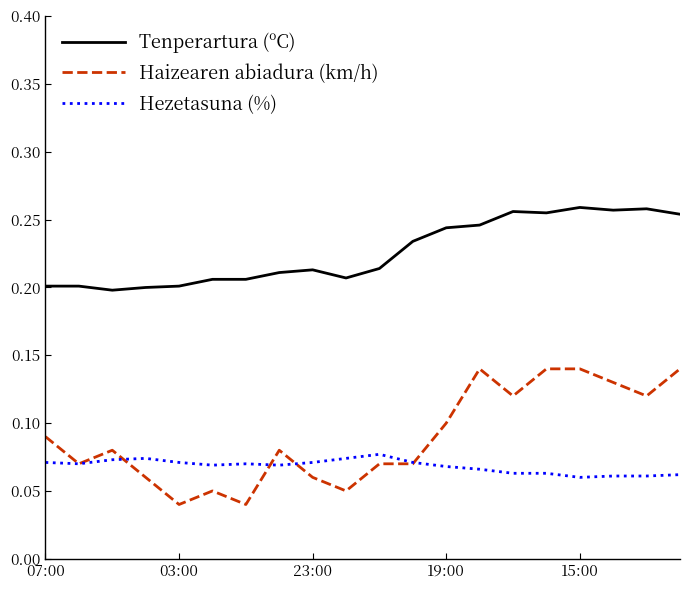

Which series has the largest total across all categories?

Tenperartura (ºC)